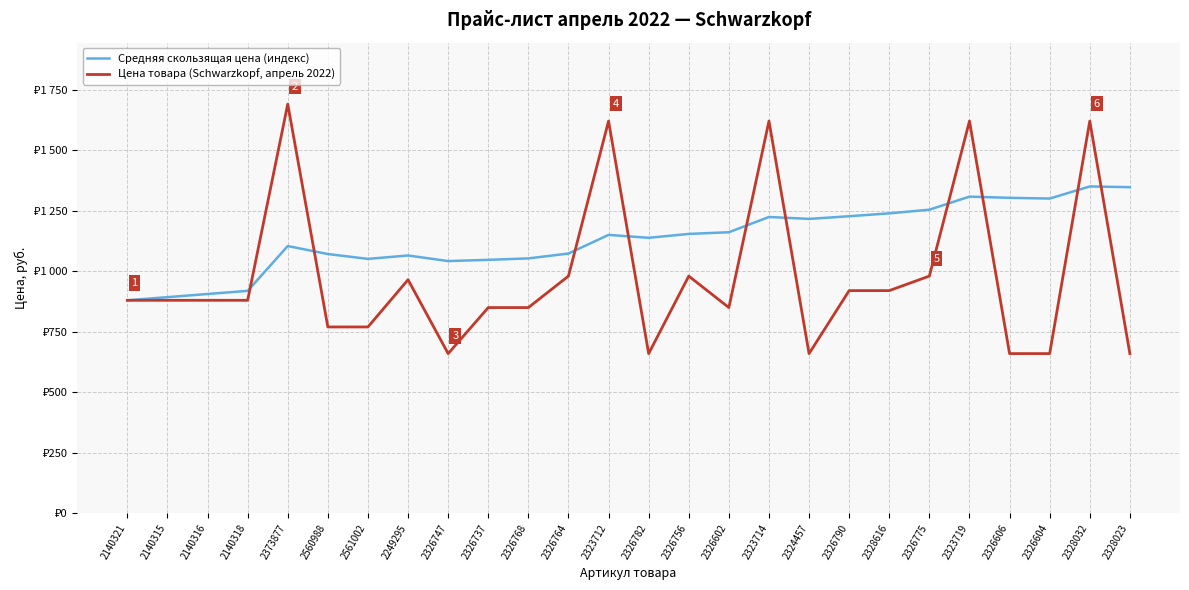

Which series has the widest spread of values?

Цена товара (Schwarzkopf, апрель 2022)